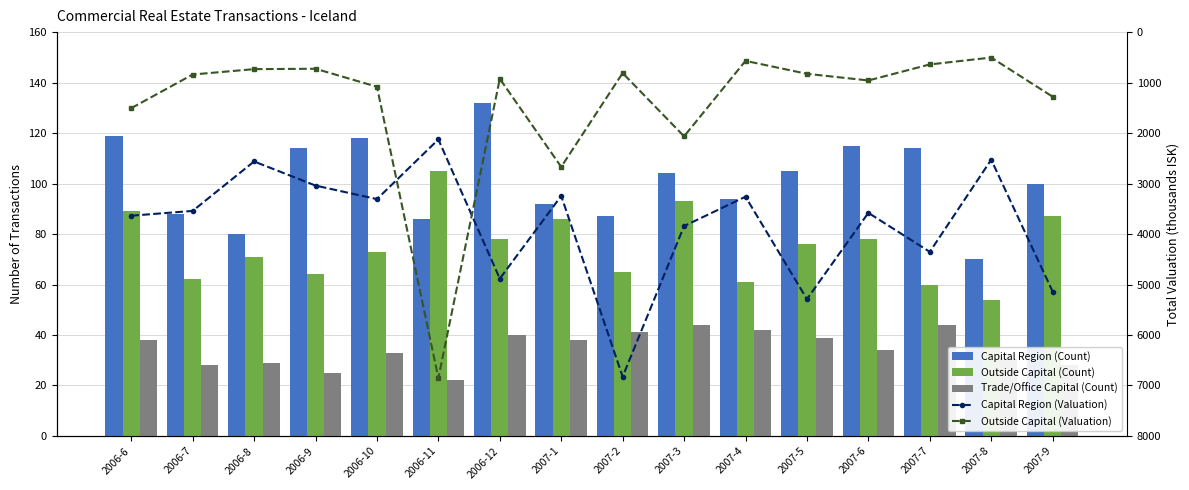

What is the spread (max minus min) of values at 2007-4?

3218.8